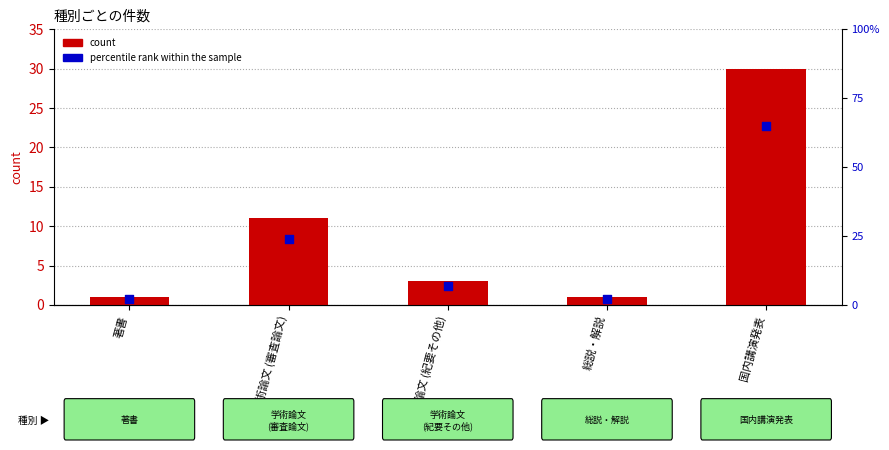

Which series contains the lowest Y value?

count